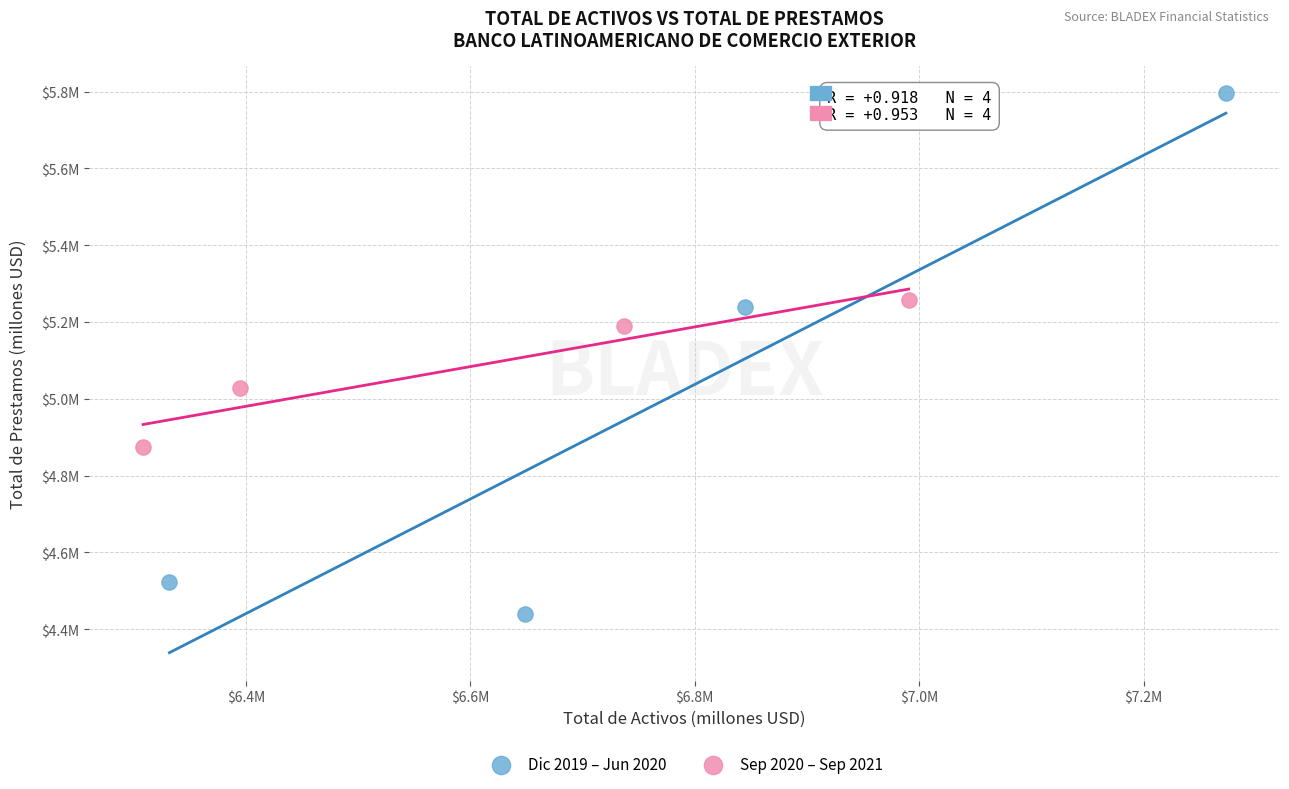

Which series has the largest Y range (max minus min)?

Dic 2019 – Jun 2020